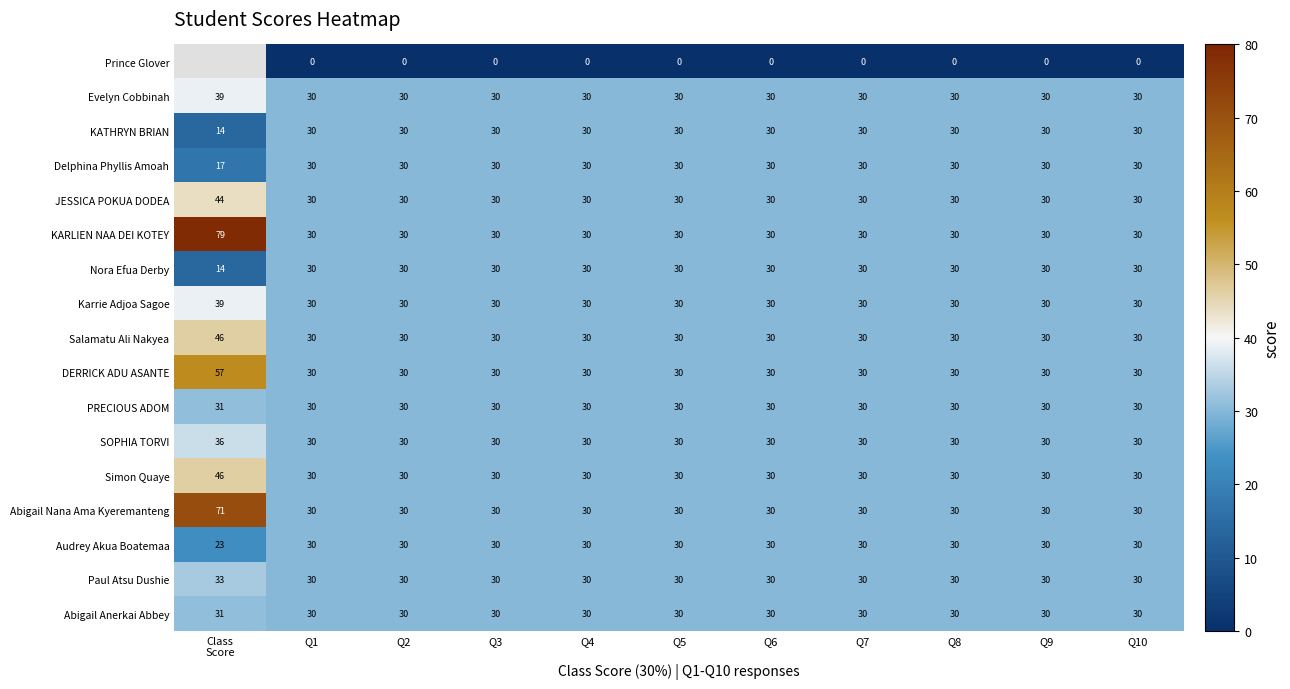

True or false: Simon Quaye has a value of 30 at Q10.

True